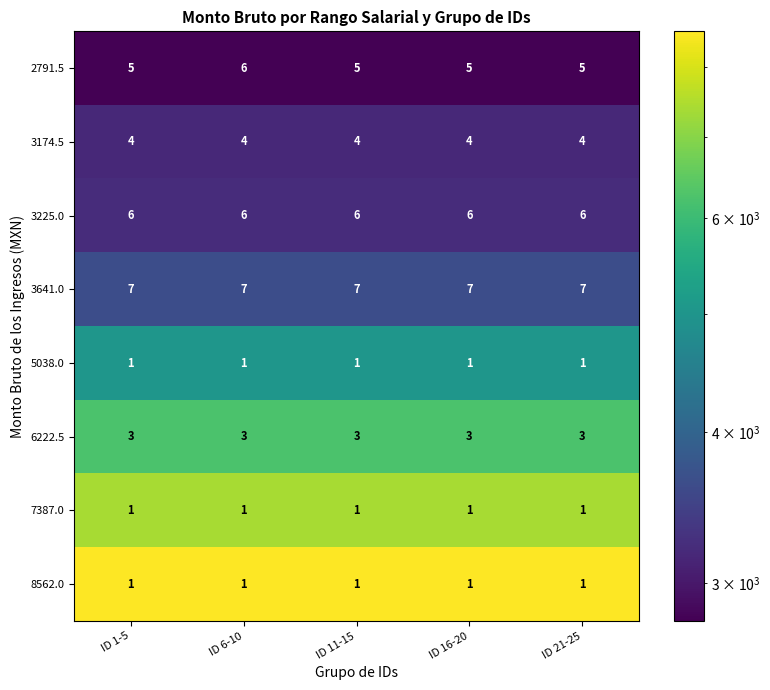

What is the average value of the 3225.0 series?

6